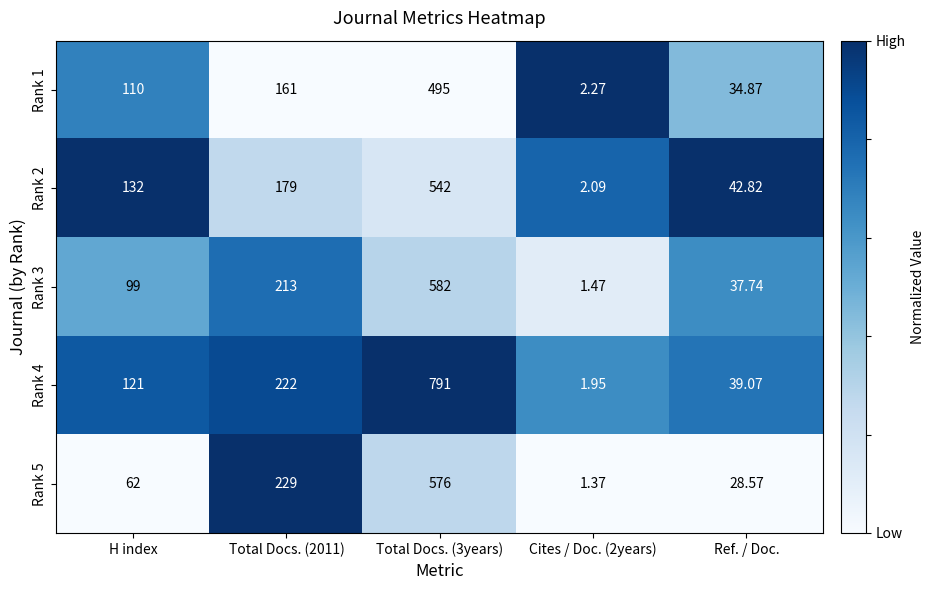

Reading left to right, what are all the values shown in this chart?

Rank 1: H index=110.0	Total Docs. (2011)=161.0	Total Docs. (3years)=495.0	Cites / Doc. (2years)=2.3	Ref. / Doc.=34.9
Rank 2: H index=132.0	Total Docs. (2011)=179.0	Total Docs. (3years)=542.0	Cites / Doc. (2years)=2.1	Ref. / Doc.=42.8
Rank 3: H index=99.0	Total Docs. (2011)=213.0	Total Docs. (3years)=582.0	Cites / Doc. (2years)=1.5	Ref. / Doc.=37.7
Rank 4: H index=121.0	Total Docs. (2011)=222.0	Total Docs. (3years)=791.0	Cites / Doc. (2years)=1.9	Ref. / Doc.=39.1
Rank 5: H index=62.0	Total Docs. (2011)=229.0	Total Docs. (3years)=576.0	Cites / Doc. (2years)=1.4	Ref. / Doc.=28.6